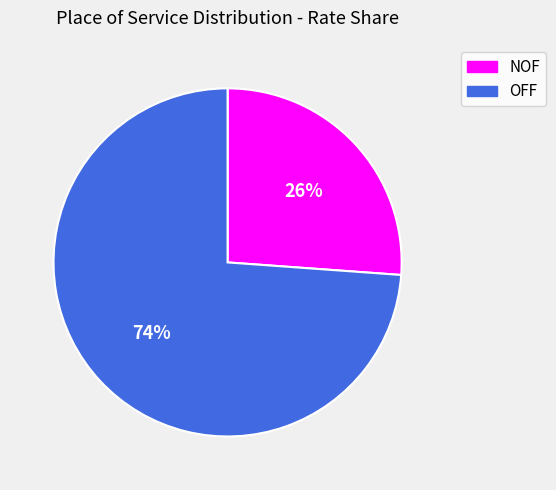

The OFF slice represents 86% of the pie. True or false?

False